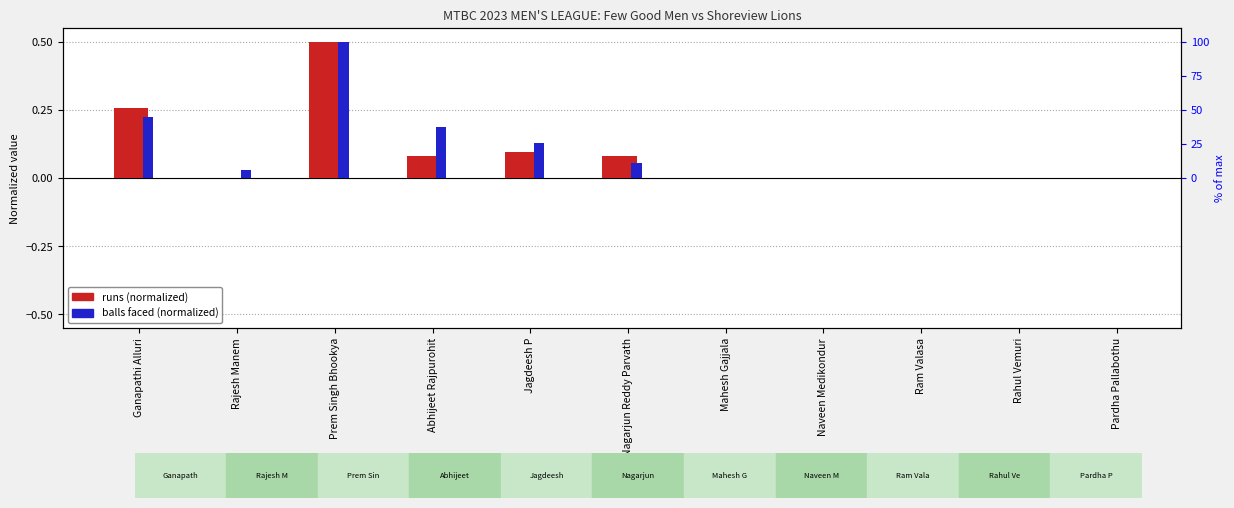

What is the sum of the balls faced (normalized) values at Jagdeesh P and Pardha Pallabothu?

0.1